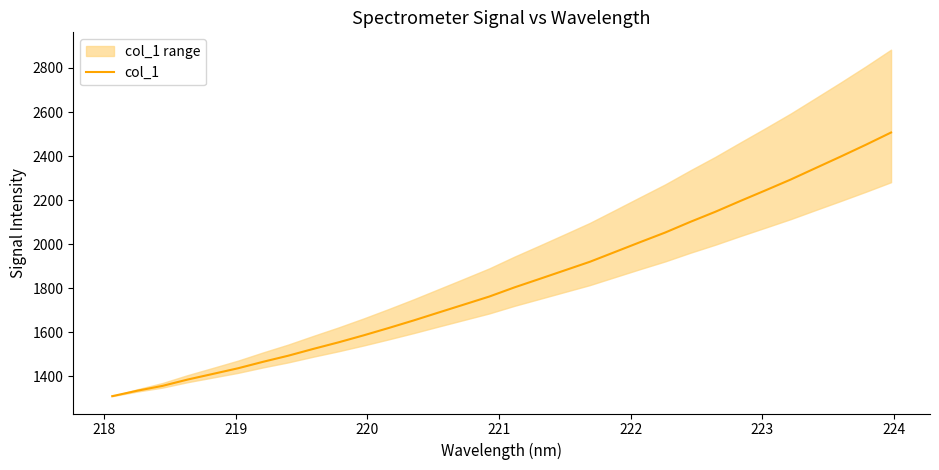

The chart shows a value of 774.4 at 18. True or false?

False